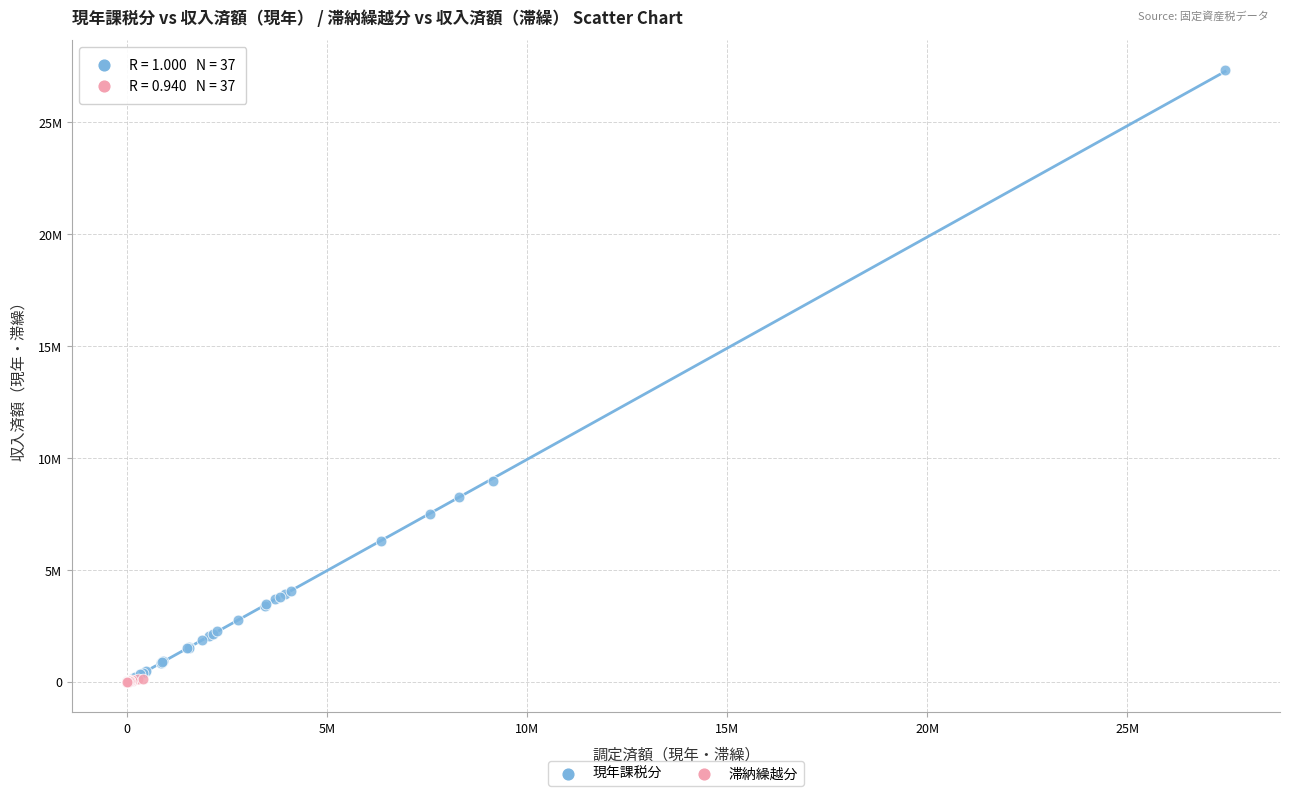

Which series reaches the maximum Y coordinate?

現年課税分